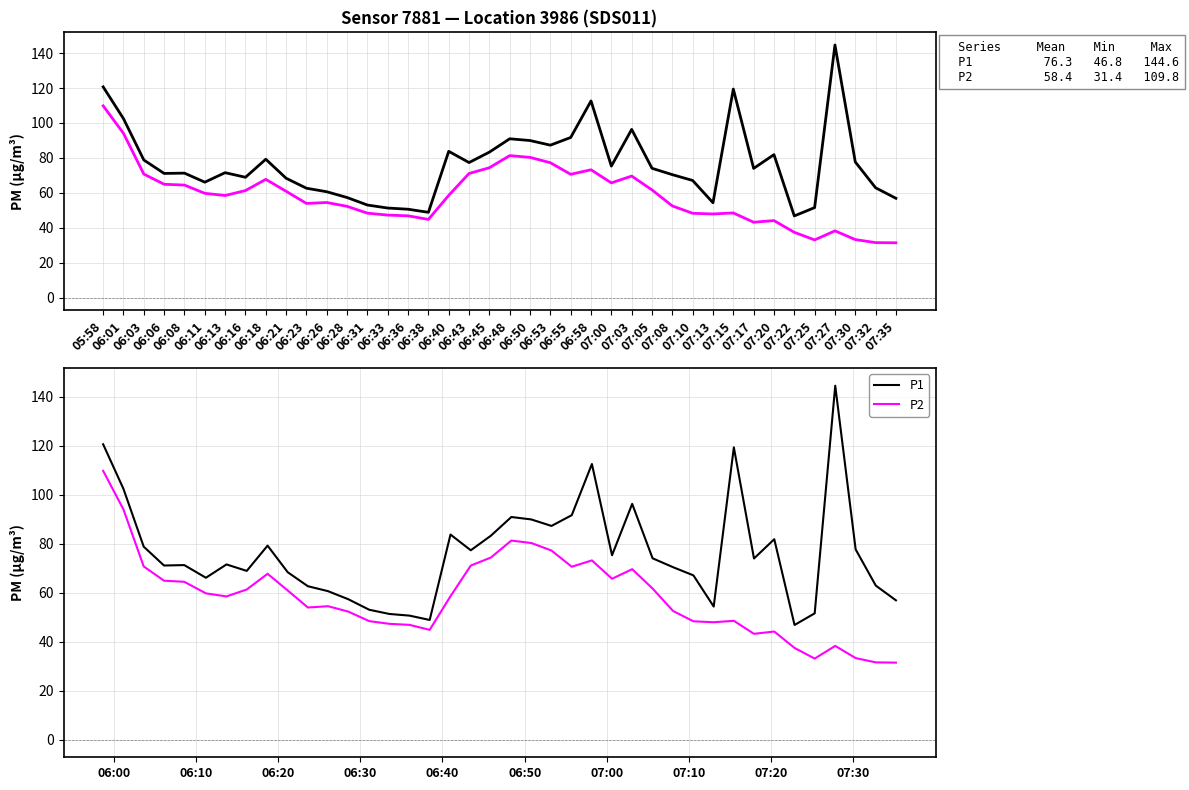

Rank the series at 06:43 from highest to lowest value.

P1, P2